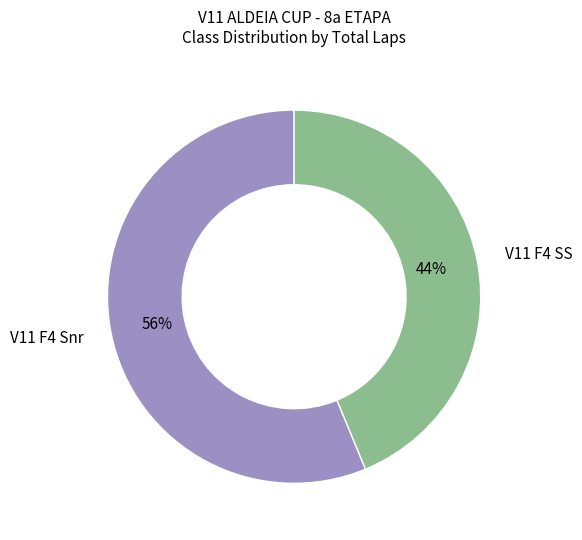

Between V11 F4 SS and V11 F4 Snr, which is larger?

V11 F4 Snr